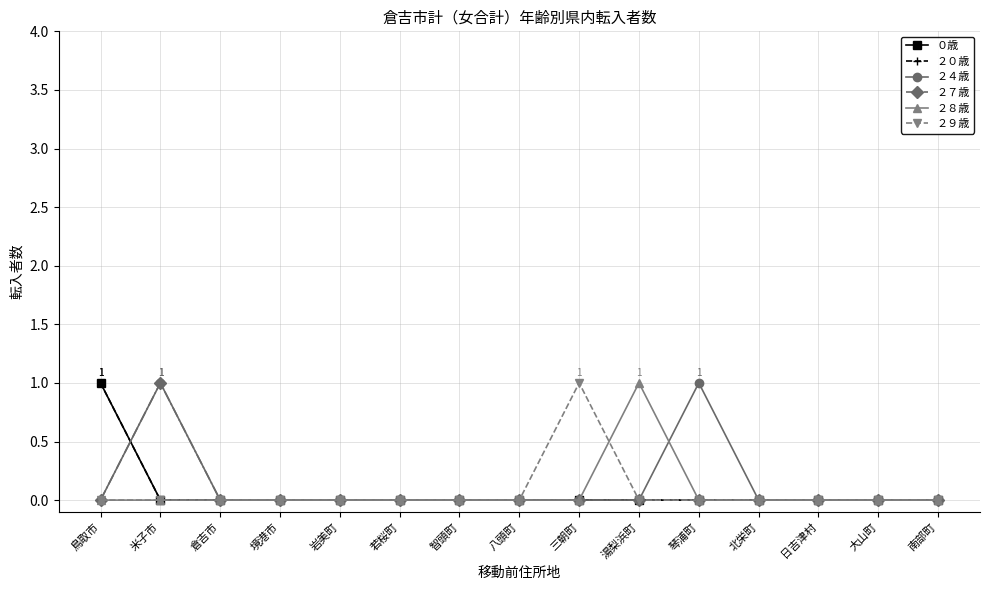

Reading left to right, extract all data points from this chart.

０歳: 鳥取市=1	米子市=0	倉吉市=0	境港市=0	岩美町=0	若桜町=0	智頭町=0	八頭町=0	三朝町=0	湯梨浜町=0	琴浦町=0	北栄町=0	日吉津村=0	大山町=0	南部町=0
２０歳: 鳥取市=1	米子市=0	倉吉市=0	境港市=0	岩美町=0	若桜町=0	智頭町=0	八頭町=0	三朝町=0	湯梨浜町=0	琴浦町=0	北栄町=0	日吉津村=0	大山町=0	南部町=0
２４歳: 鳥取市=0	米子市=1	倉吉市=0	境港市=0	岩美町=0	若桜町=0	智頭町=0	八頭町=0	三朝町=0	湯梨浜町=0	琴浦町=1	北栄町=0	日吉津村=0	大山町=0	南部町=0
２７歳: 鳥取市=0	米子市=1	倉吉市=0	境港市=0	岩美町=0	若桜町=0	智頭町=0	八頭町=0	三朝町=0	湯梨浜町=0	琴浦町=0	北栄町=0	日吉津村=0	大山町=0	南部町=0
２８歳: 鳥取市=0	米子市=0	倉吉市=0	境港市=0	岩美町=0	若桜町=0	智頭町=0	八頭町=0	三朝町=0	湯梨浜町=1	琴浦町=0	北栄町=0	日吉津村=0	大山町=0	南部町=0
２９歳: 鳥取市=0	米子市=0	倉吉市=0	境港市=0	岩美町=0	若桜町=0	智頭町=0	八頭町=0	三朝町=1	湯梨浜町=0	琴浦町=0	北栄町=0	日吉津村=0	大山町=0	南部町=0